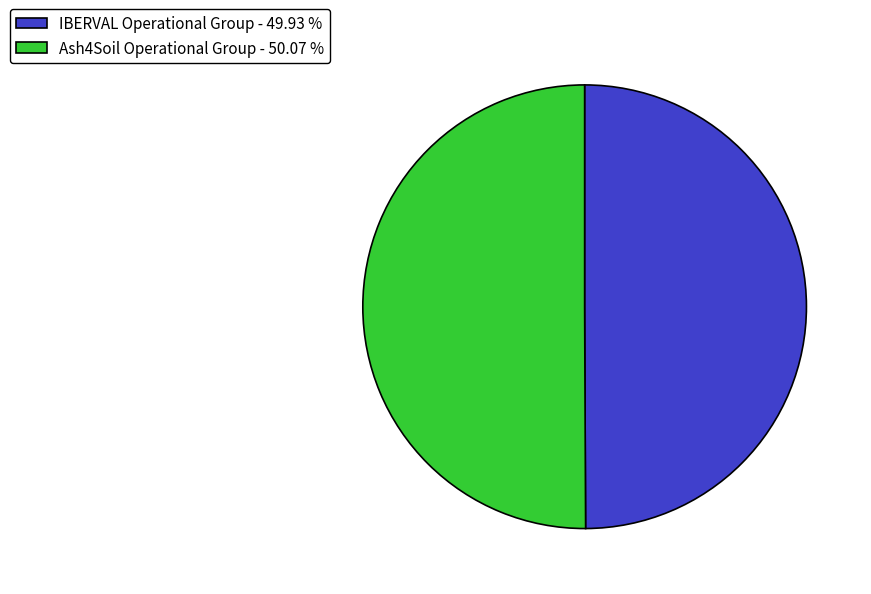

What is the ratio of the value at IBERVAL Operational Group - 49.93 % to the value at Ash4Soil Operational Group - 50.07 %?

1.0